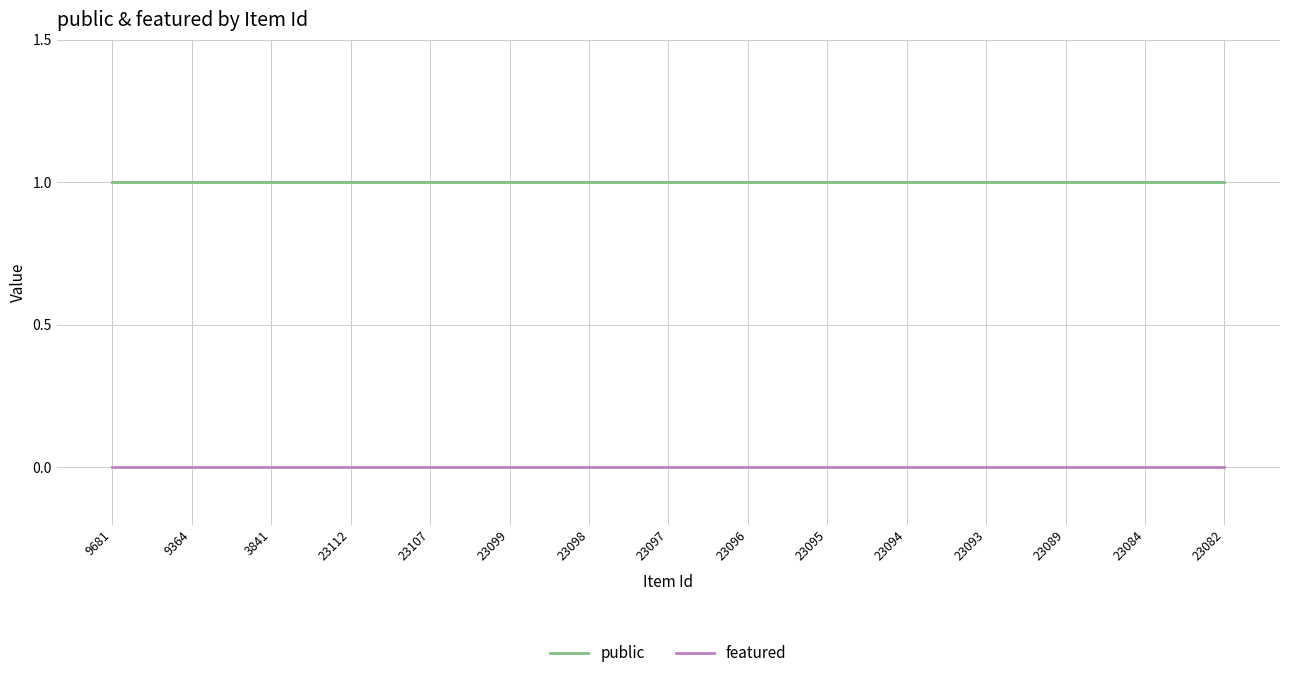

True or false: featured and public cross at least once.

False